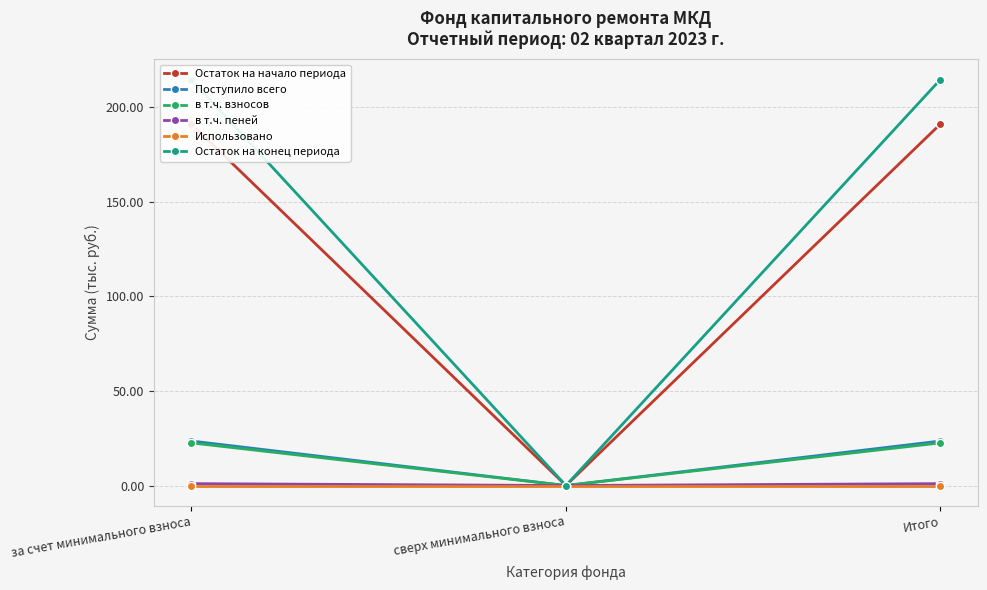

List the series in order of their peak value, highest first.

Остаток на конец периода, Остаток на начало периода, Поступило всего, в т.ч. взносов, в т.ч. пеней, Использовано